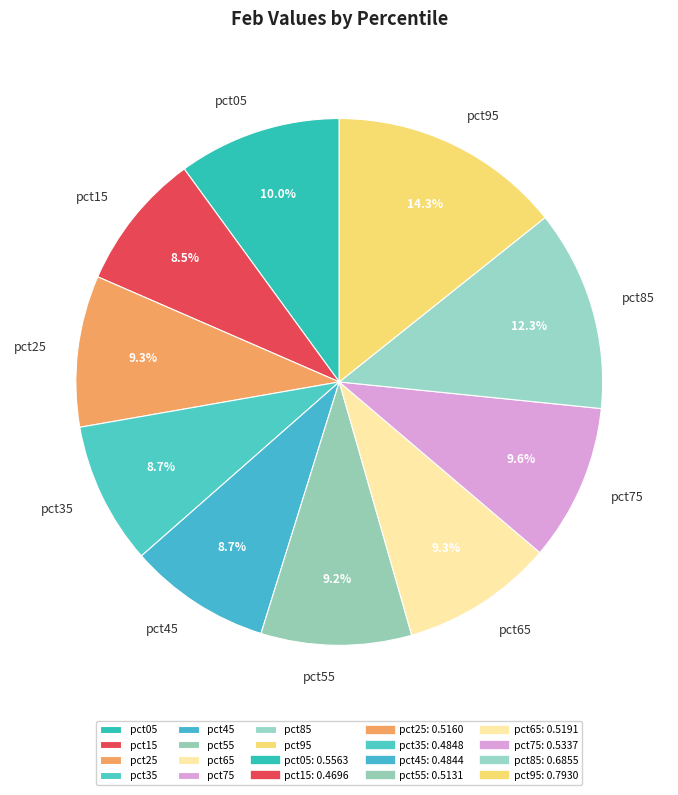

What percentage do pct05 and pct55 together represent?

19.2%